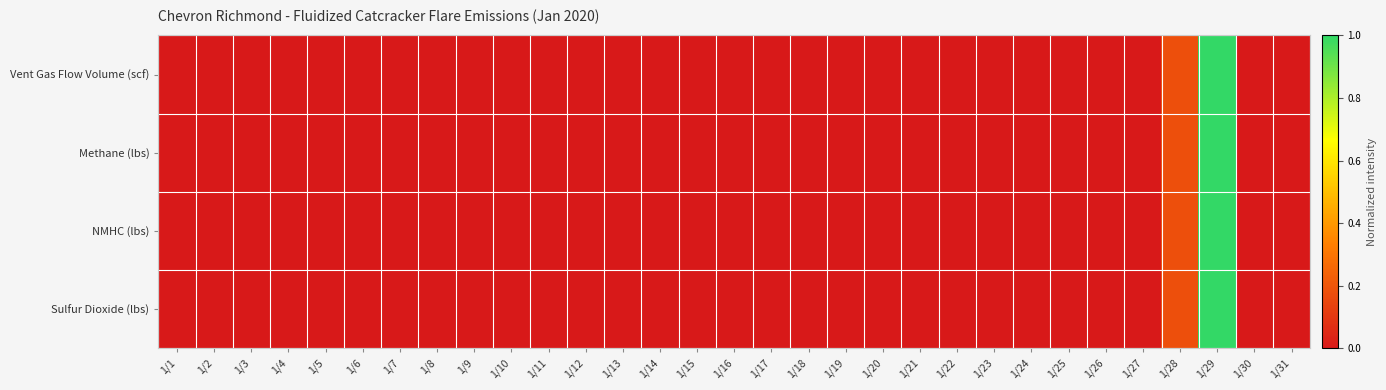

Count the number of categories in the chart.

31